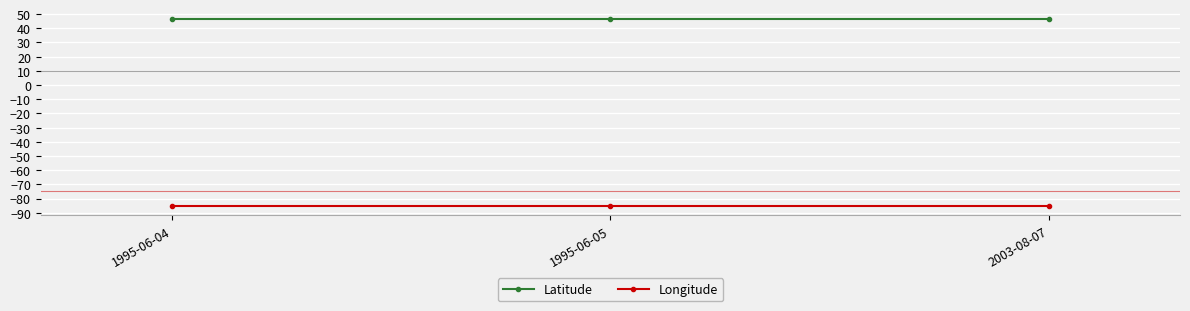

What is the smallest value displayed?

-85.1